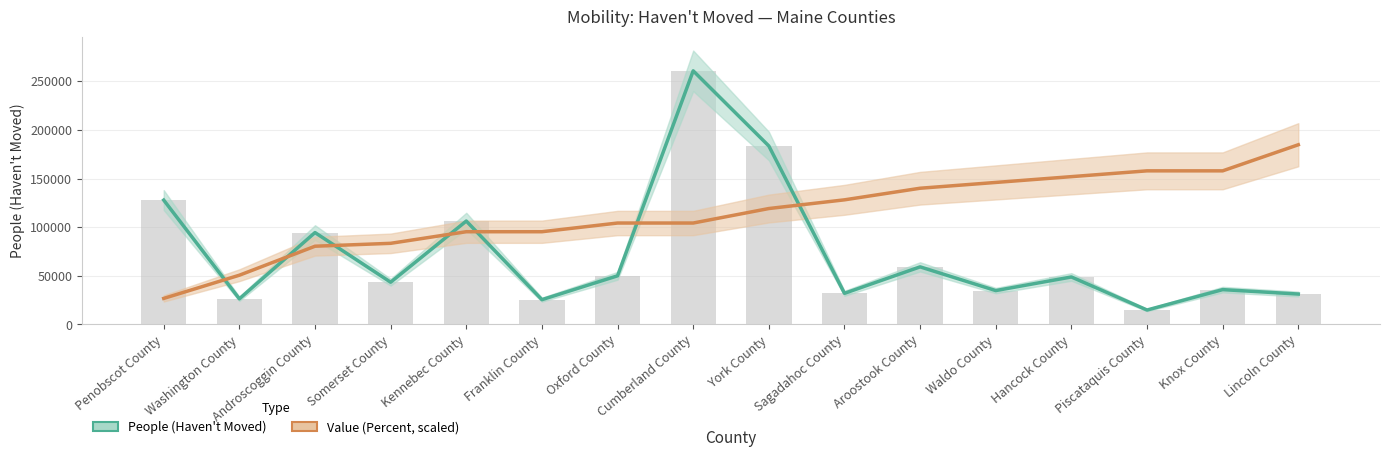

What is the difference between the highest and lowest values at Androscoggin County?

14037.5